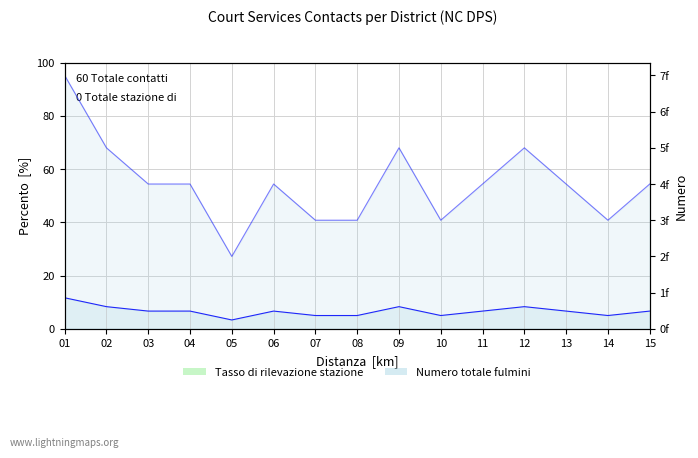

True or false: Numero totale contatti and Counties per District (line) intersect in this chart.

False